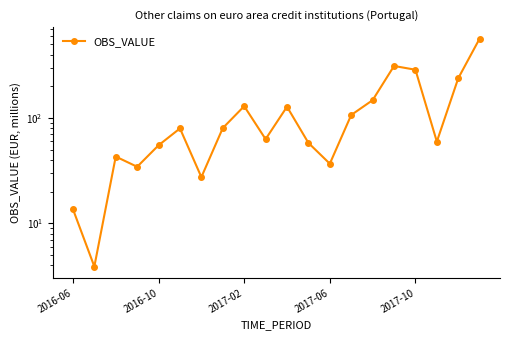

Reading right to left, list all the values displayed in this chart.

569.2	239.1	59.8	287.8	312.6	148.0	107.0	36.9	58.2	128.2	63.1	129.8	80.4	27.5	79.8	55.2	34.5	43.1	3.9	13.7